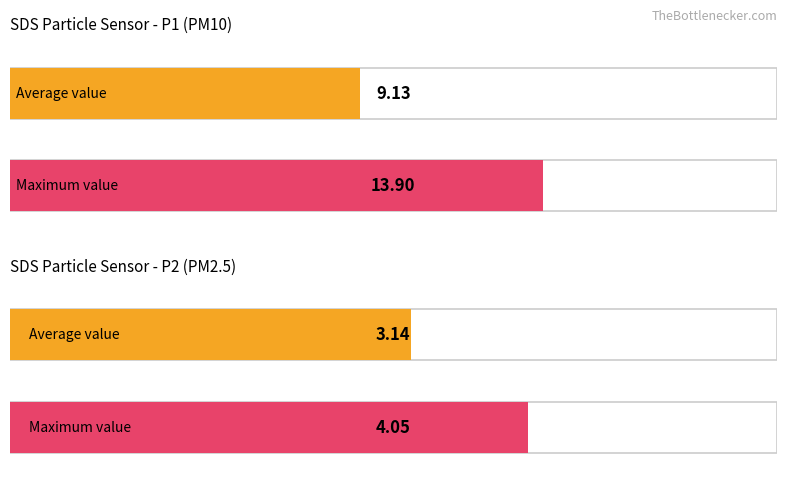

Rank the series by their average value, from highest to lowest.

SDS_P1, SDS_P2